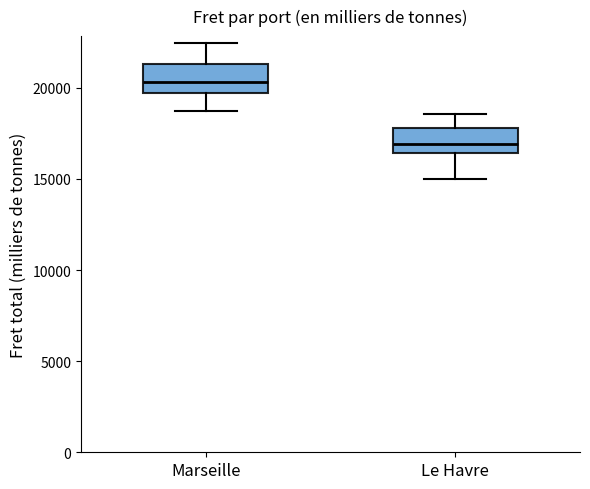

Reading left to right, transcribe this box plot: for each box, give where its median line is, the range the box spans, and where its two whiskers end, as read against the y-axis. The values are not printed on the chart, so give them approximately, as read against the axis.

Marseille: median 20500, box 19500 to 21500, whiskers 18500 to 22500
Le Havre: median 17000, box 16500 to 18000, whiskers 15000 to 18500